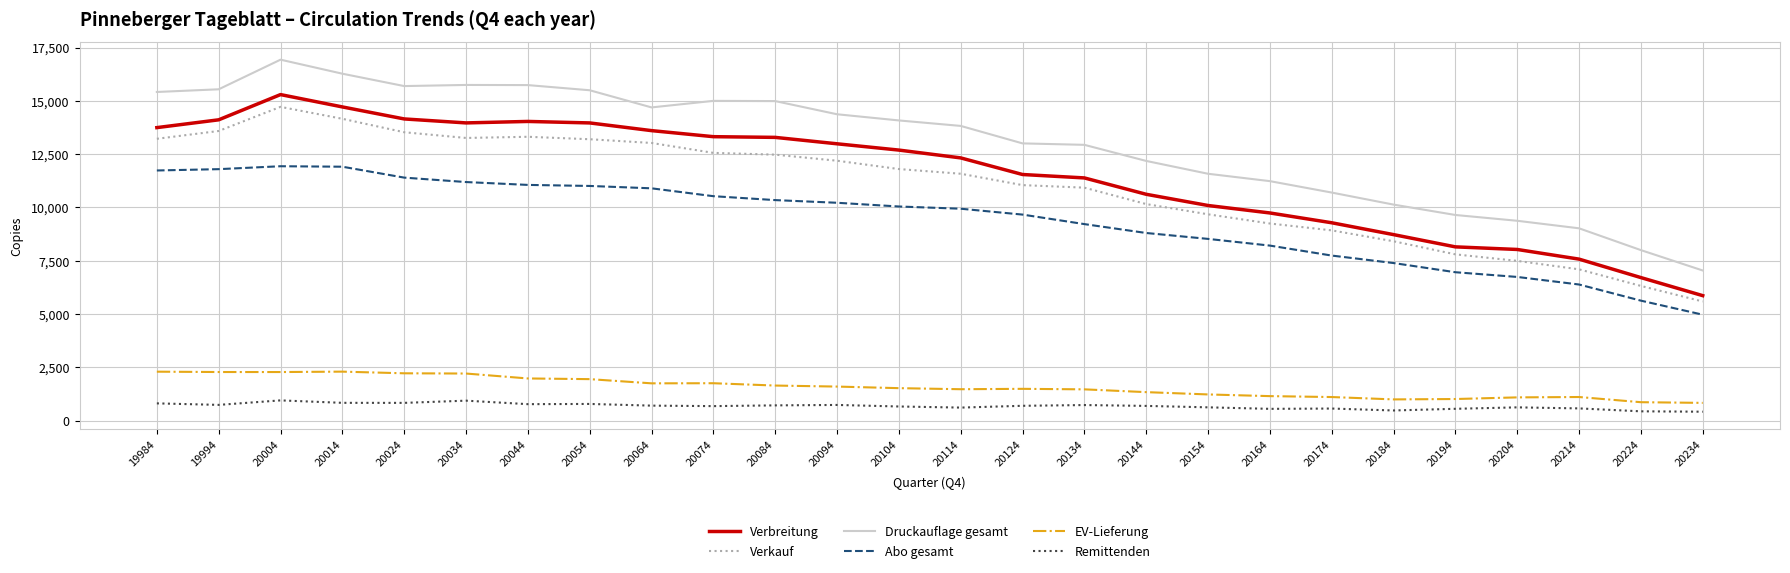

Which series has the largest total across all categories?

Druckauflage gesamt